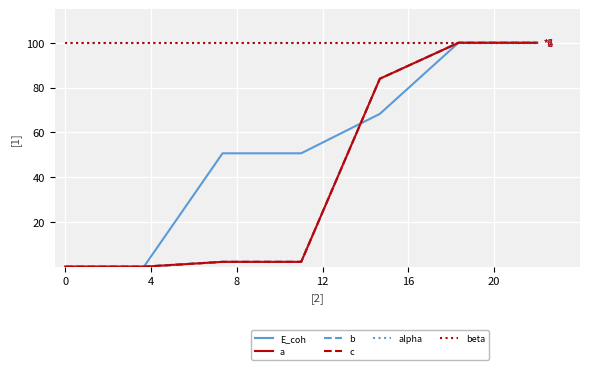

What is the label of the 5th point from the right?

8